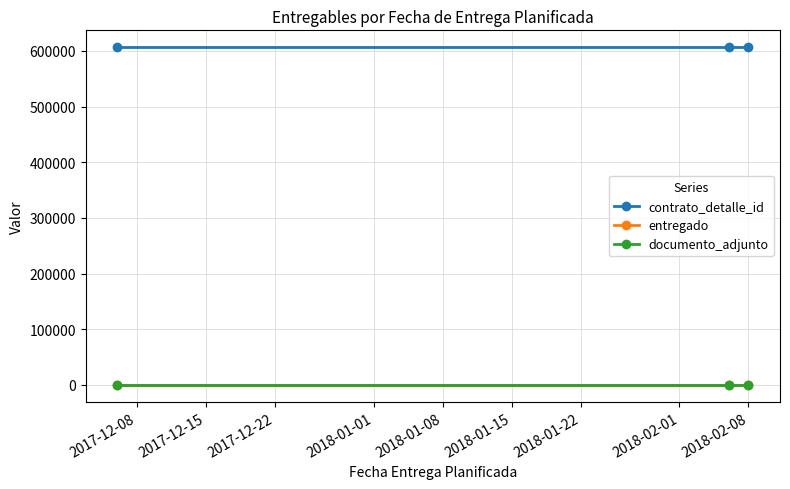

At which category does the chart reach its peak across all series?

2017-12-08